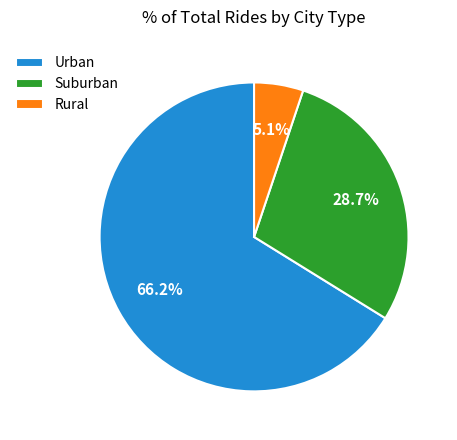

Approximately how many times larger is the value at Suburban compared to Rural?

5.6